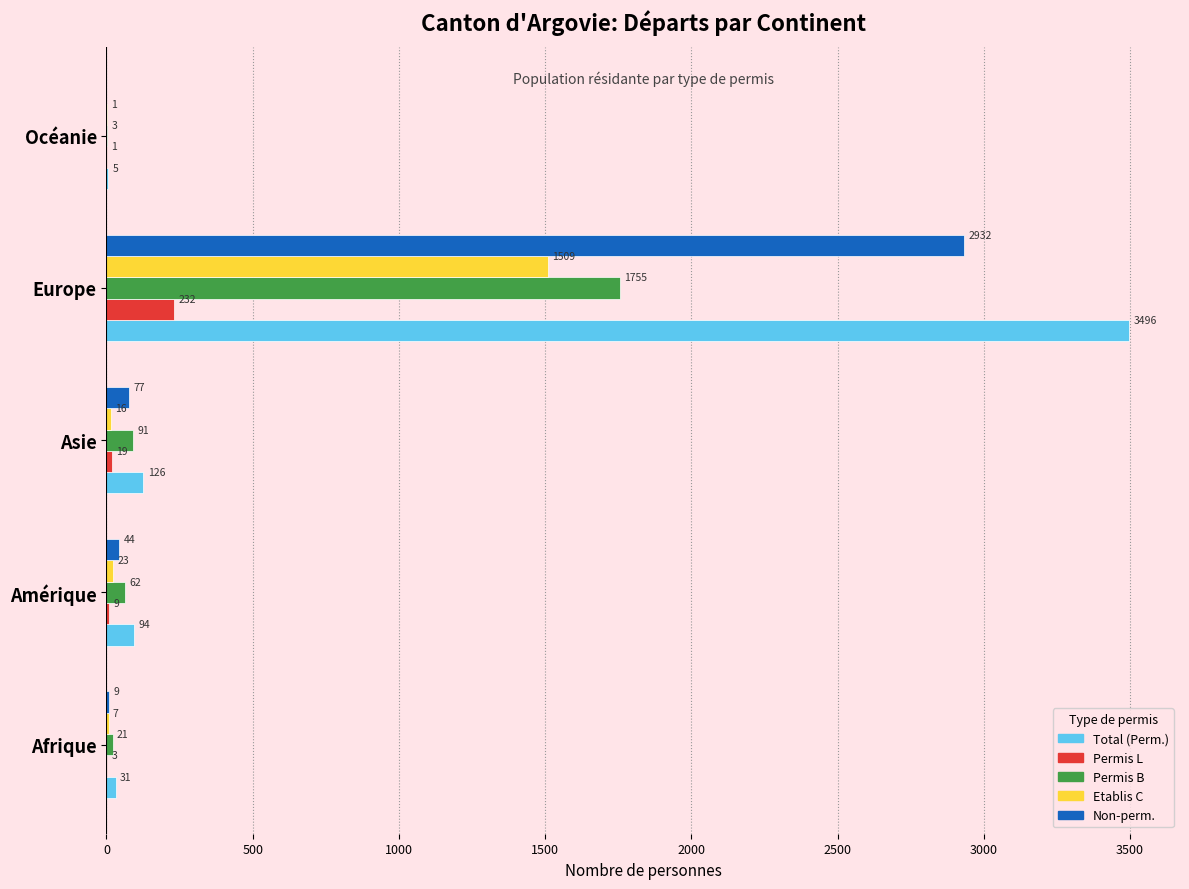

What is the greatest value displayed?

3496